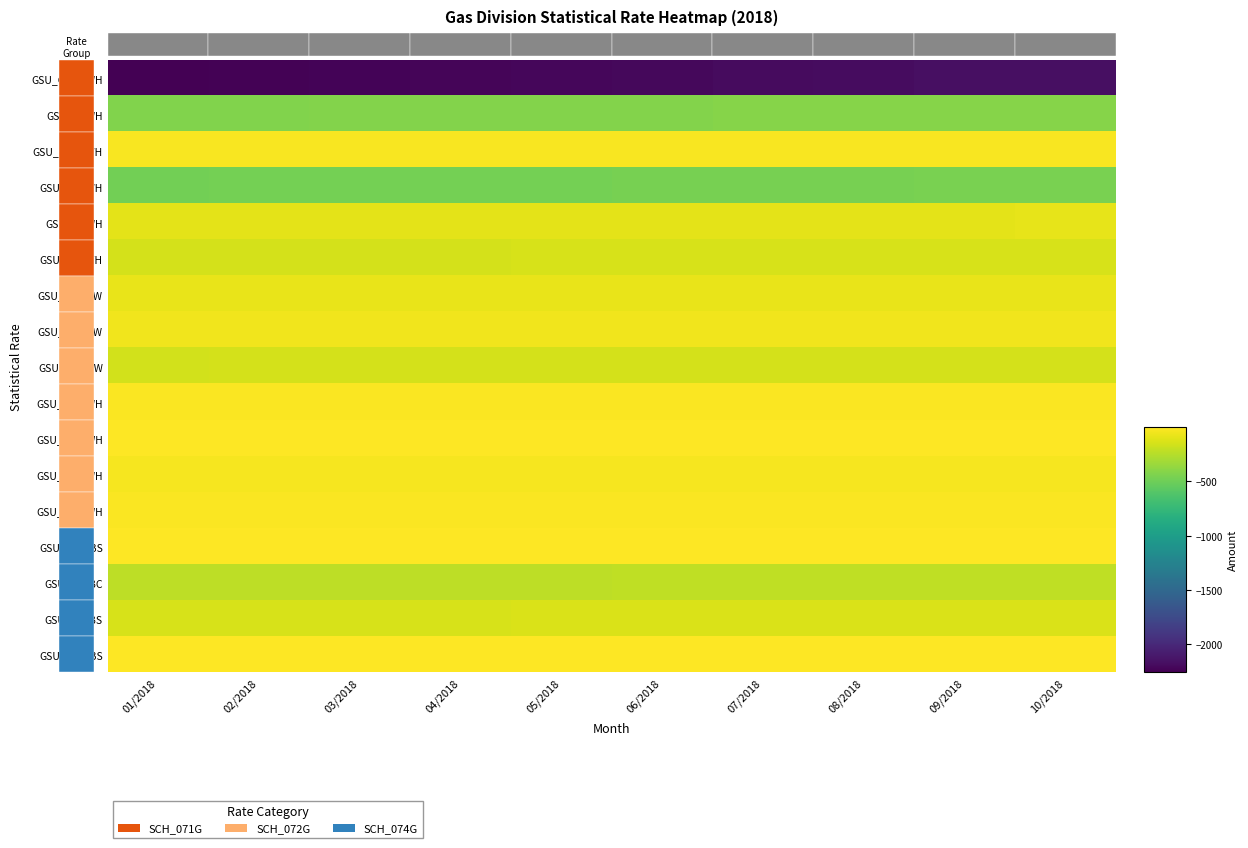

What is the average value of the GSU_75LVWH series?

-31.3